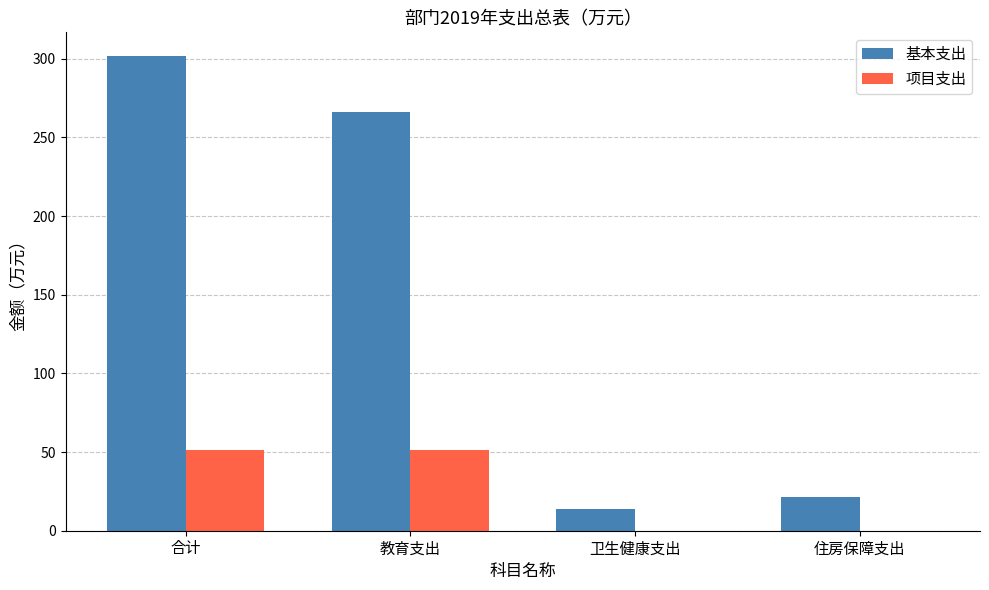

What is the sum of all 基本支出 values?

603.3